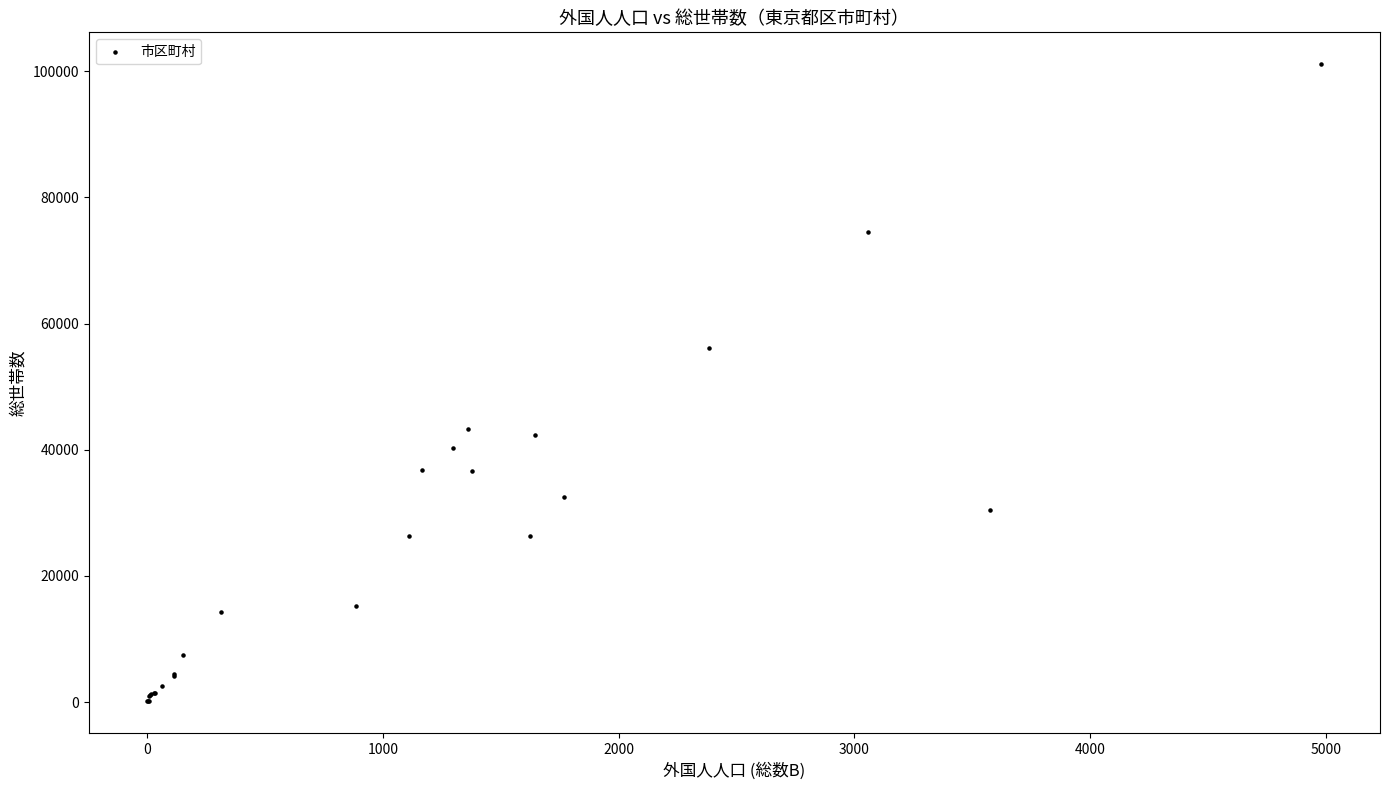

What Y value in the scatter plot is closest to 50618?

56093